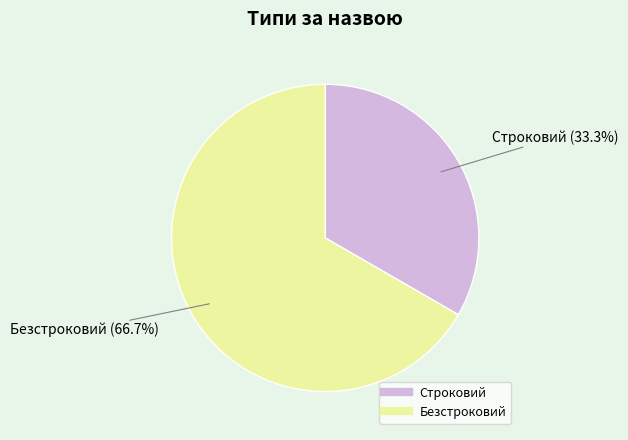

To the nearest percent, what is the difference between the Безстроковий and Строковий slice percentages?

33%